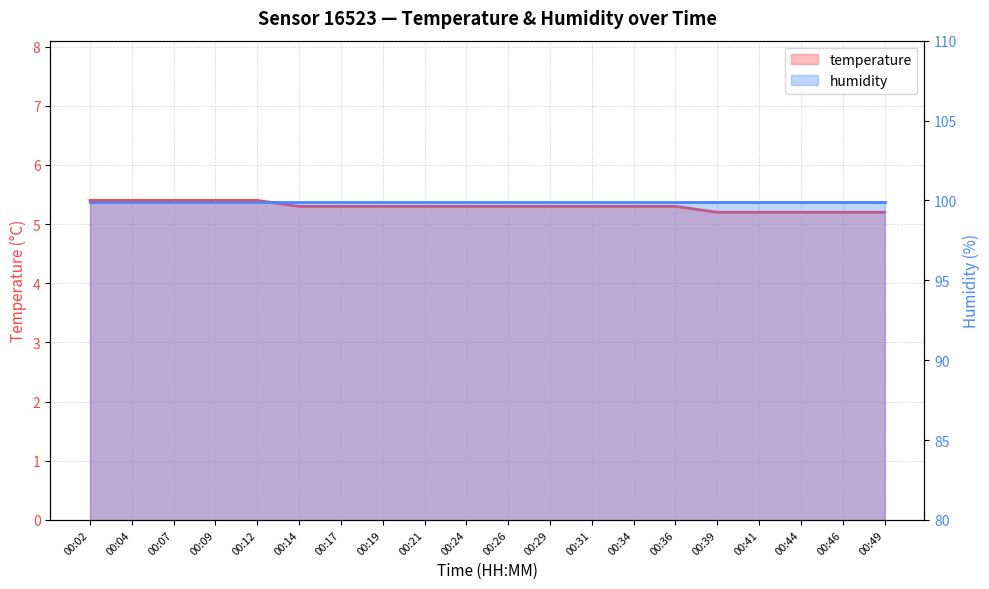

What is the value of the 8th point from the left?

5.3